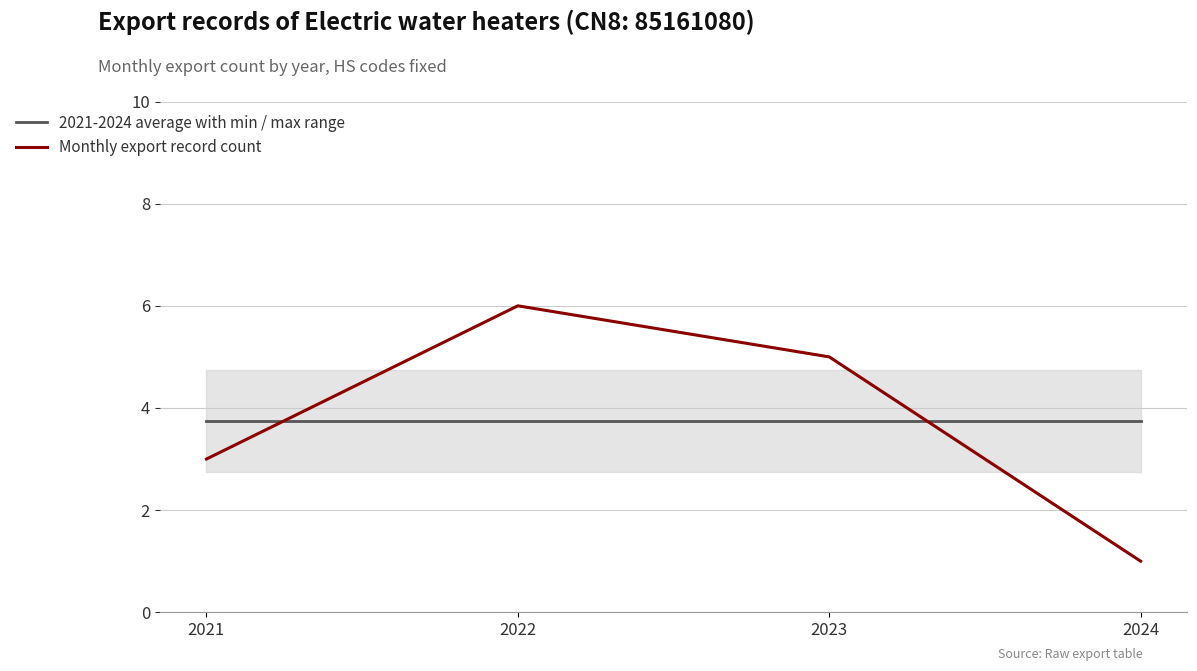

Reading right to left, transcribe all the data shown in this chart.

2021-2024 average with min / max range: 2024=3.8	2023=3.8	2022=3.8	2021=3.8
Monthly export record count: 2024=1.0	2023=5.0	2022=6.0	2021=3.0